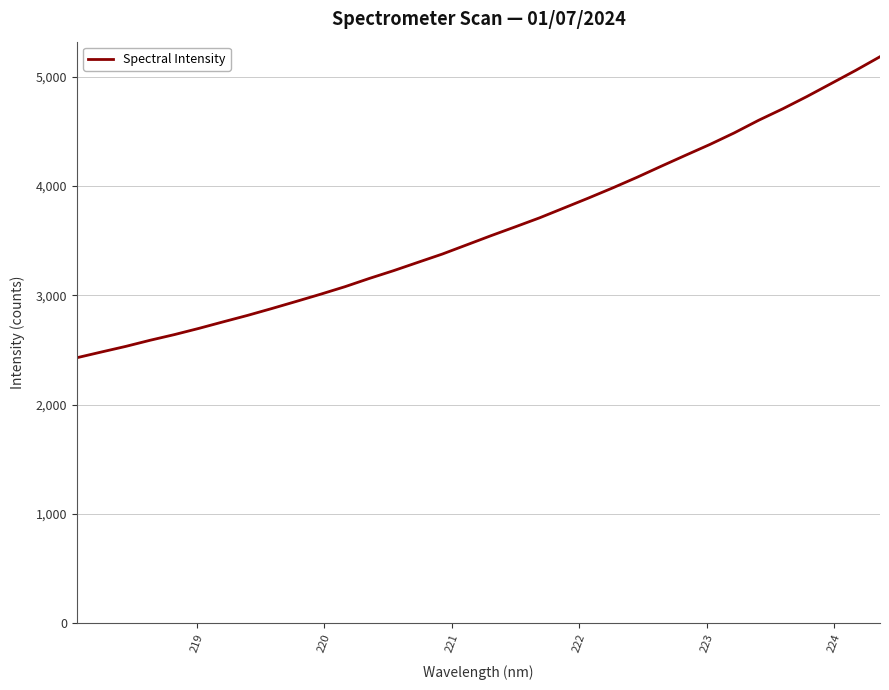

What is the maximum value shown in the chart?

5181.6